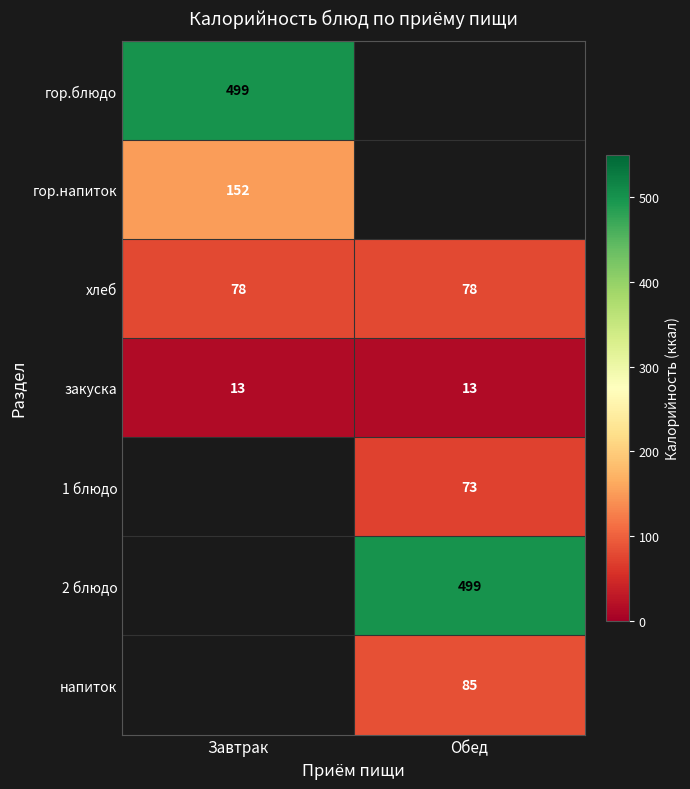

Is it true that закуска equals 9.1 at Завтрак?

False